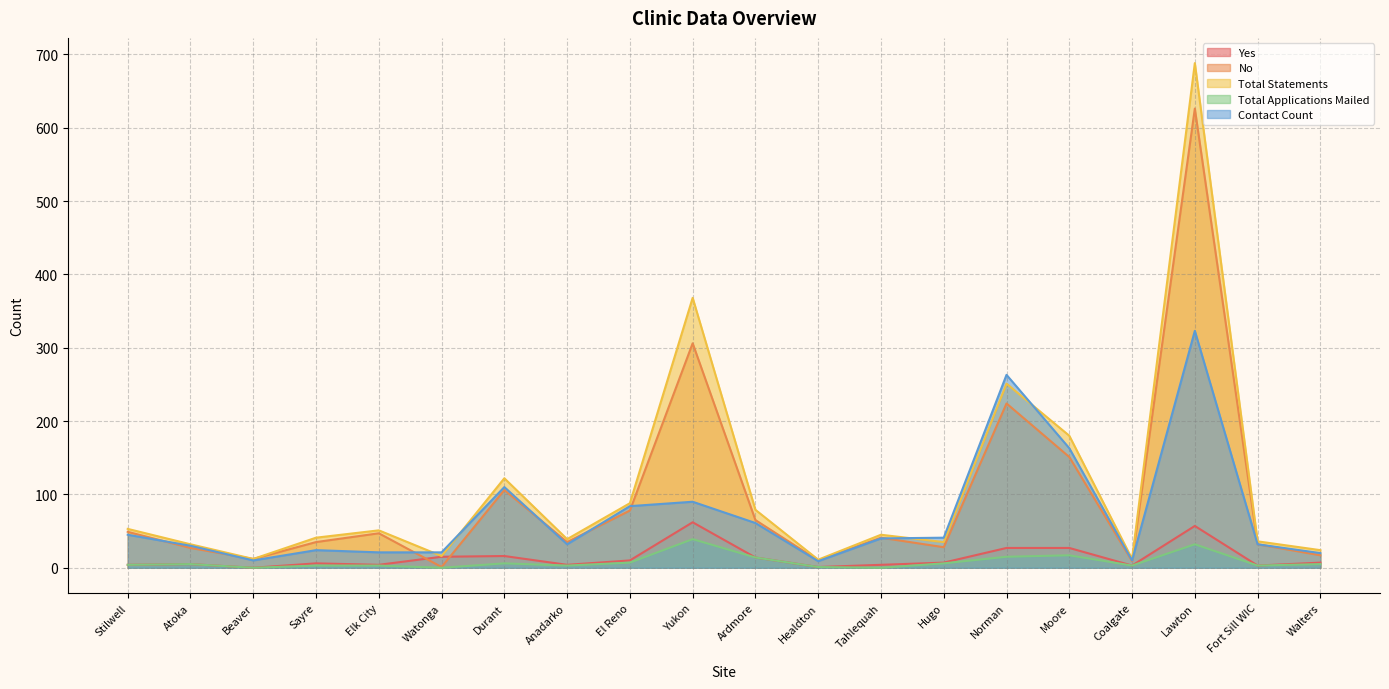

True or false: Yes has more than 2 points higher than both neighbors.

True